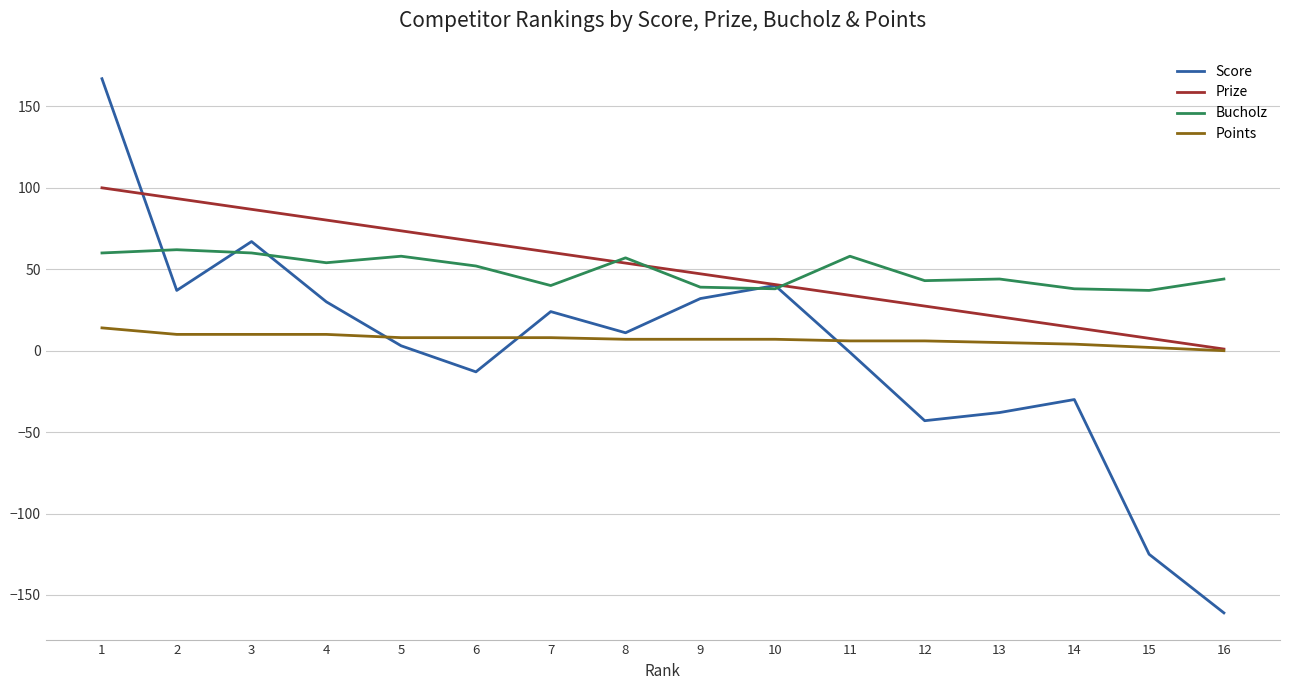

What is the spread (max minus min) of values at 5?

70.6